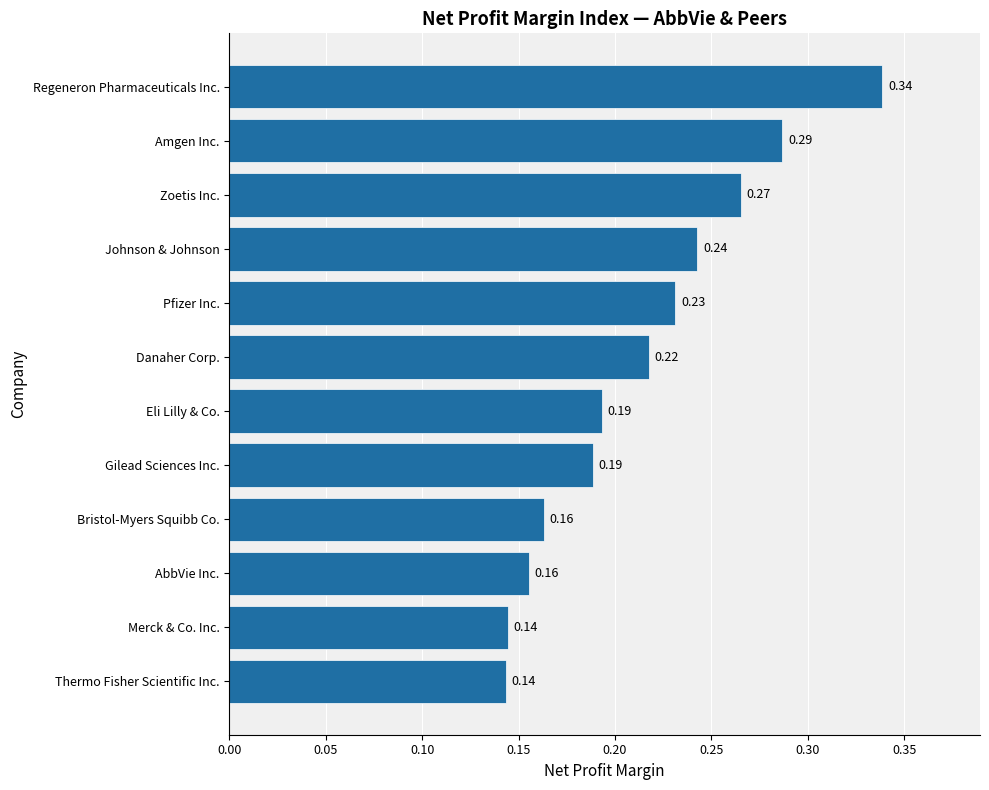

Between Eli Lilly & Co. and AbbVie Inc., which is larger?

Eli Lilly & Co.